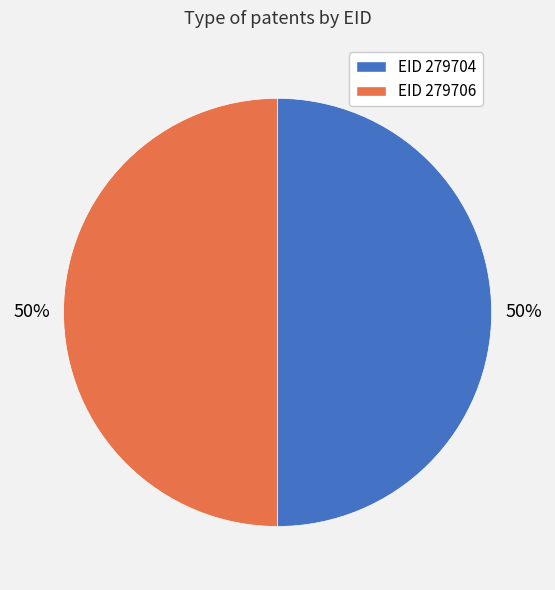

To the nearest percent, what is the average slice percentage?

50%